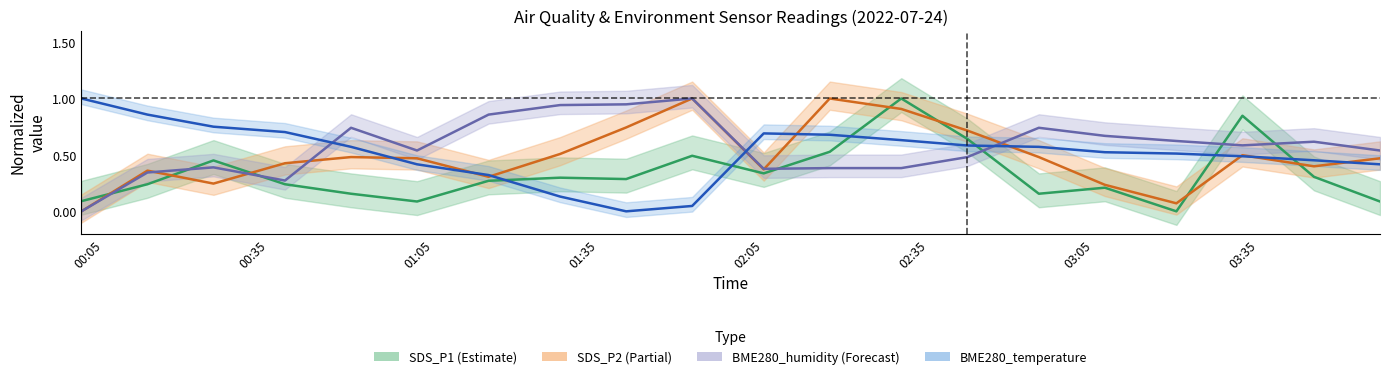

How many distinct data groups are displayed?

4